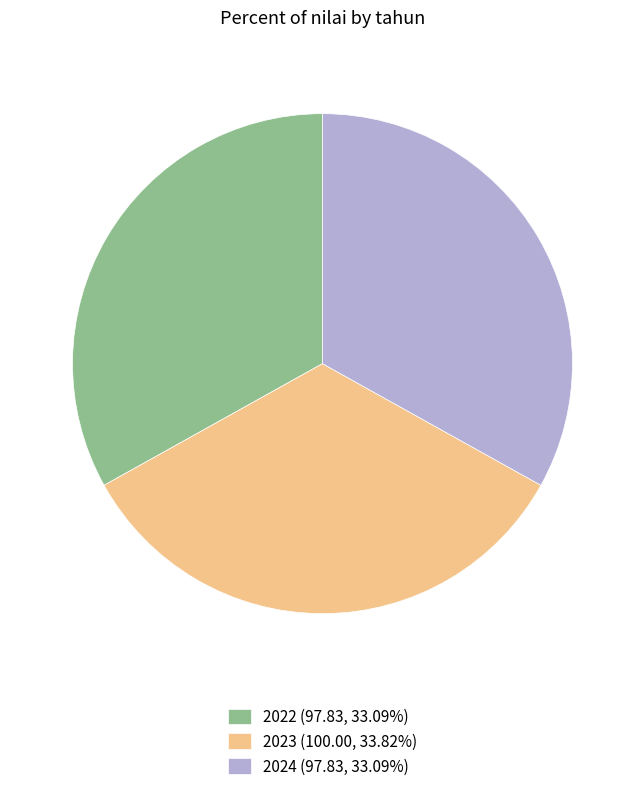

Is there any slice that represents more than half of the pie?

No